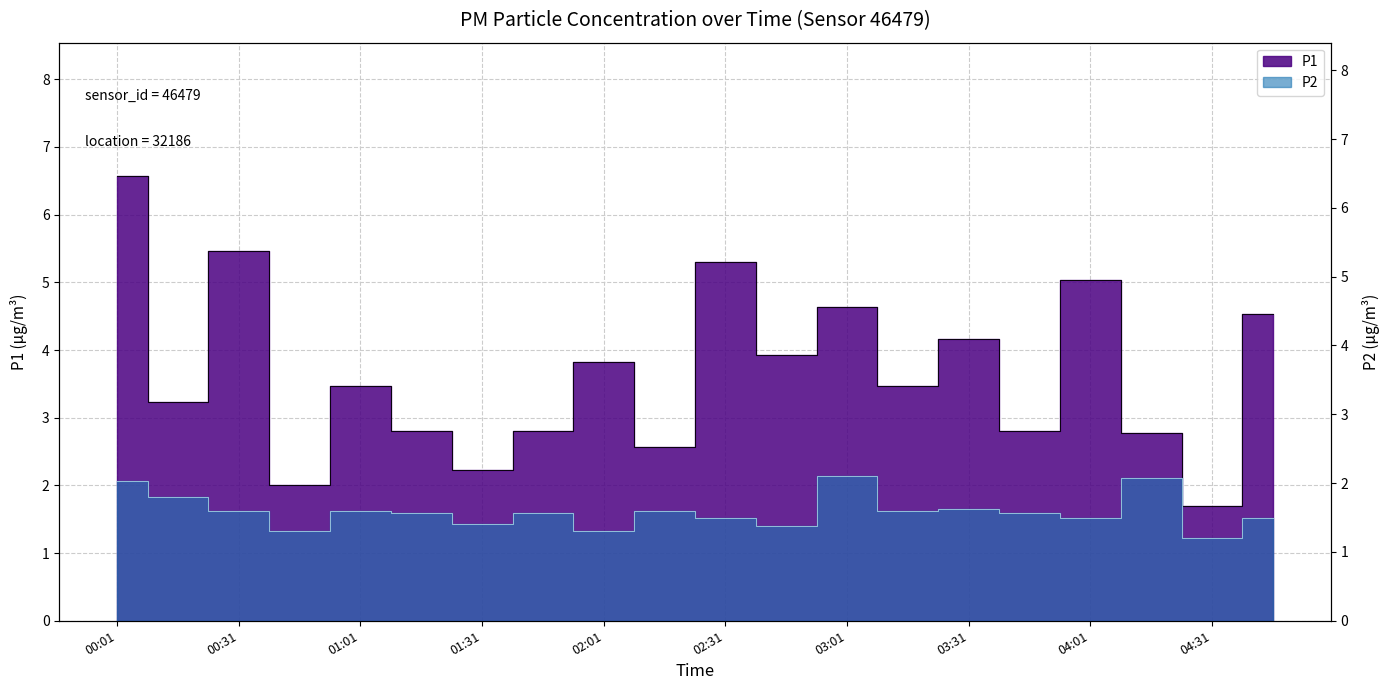

What is the spread (max minus min) of values at 01:31?

0.8